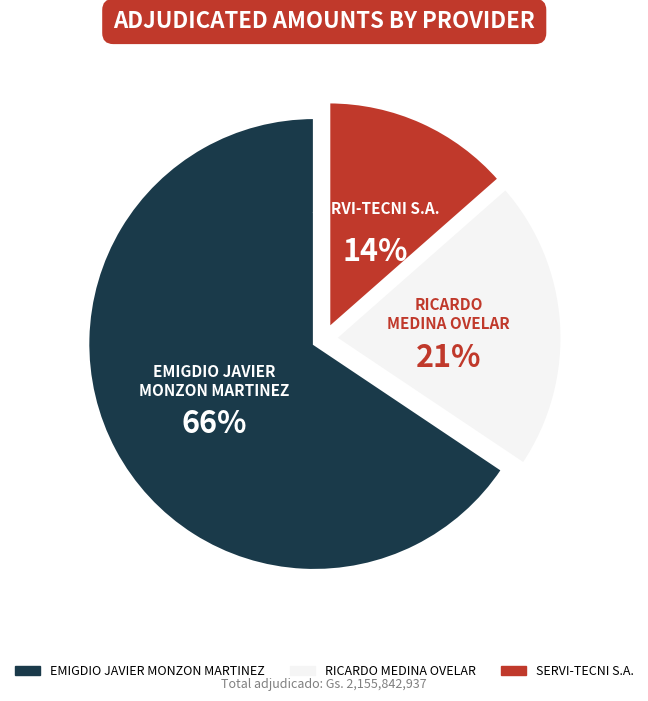

True or false: SERVI-TECNI S.A. accounts for 14% of the total.

True